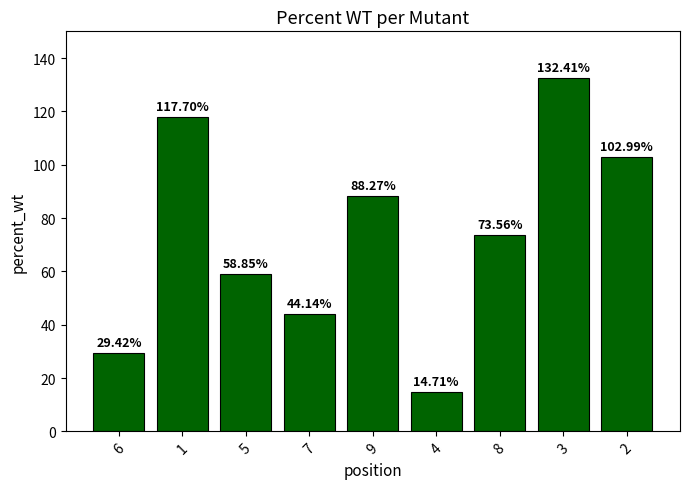

What value does the data have at 2?

103.0